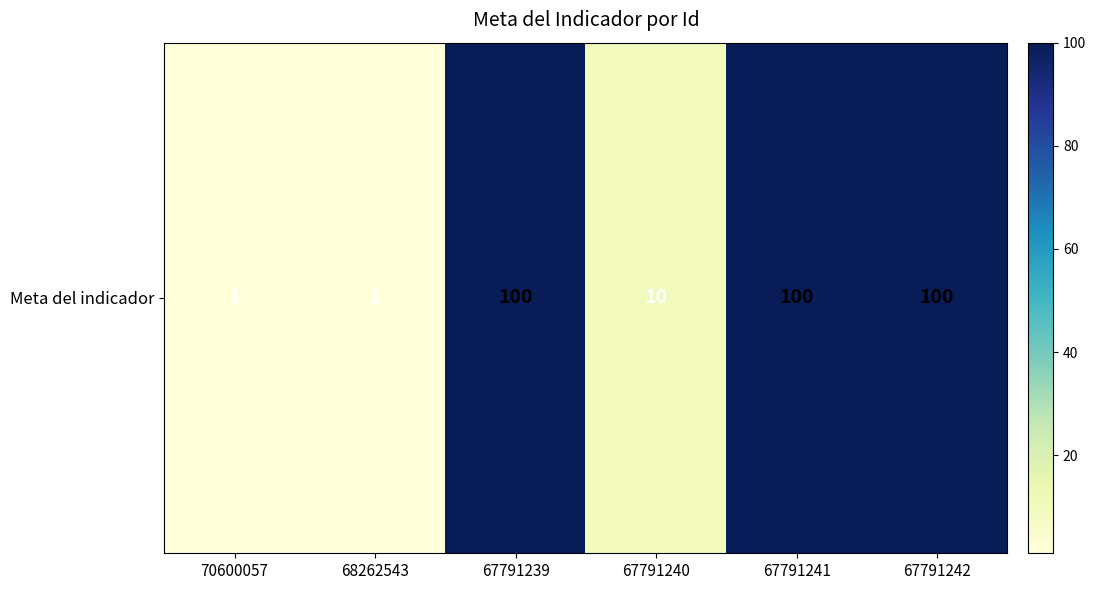

Is it true that the value at 68262543 is 1?

True